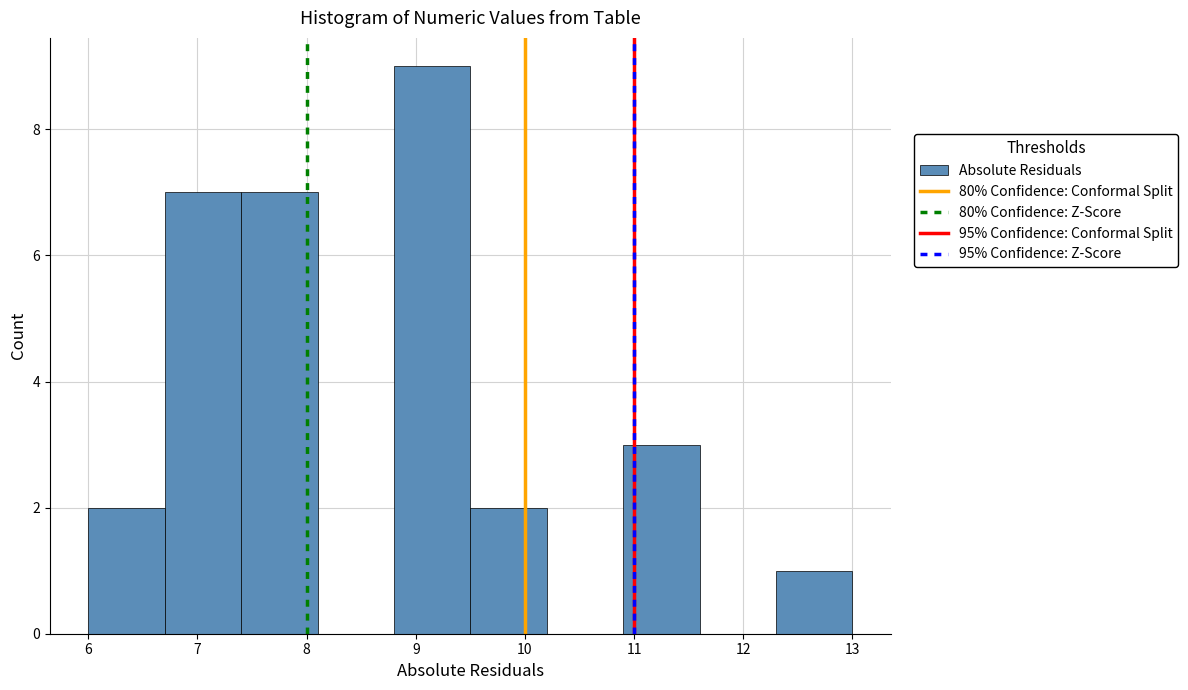

How tall is the bar that spans 9.5 to 10.2 on the x-axis? The values are not printed on the chart, so give them approximately, as read against the axis.

2